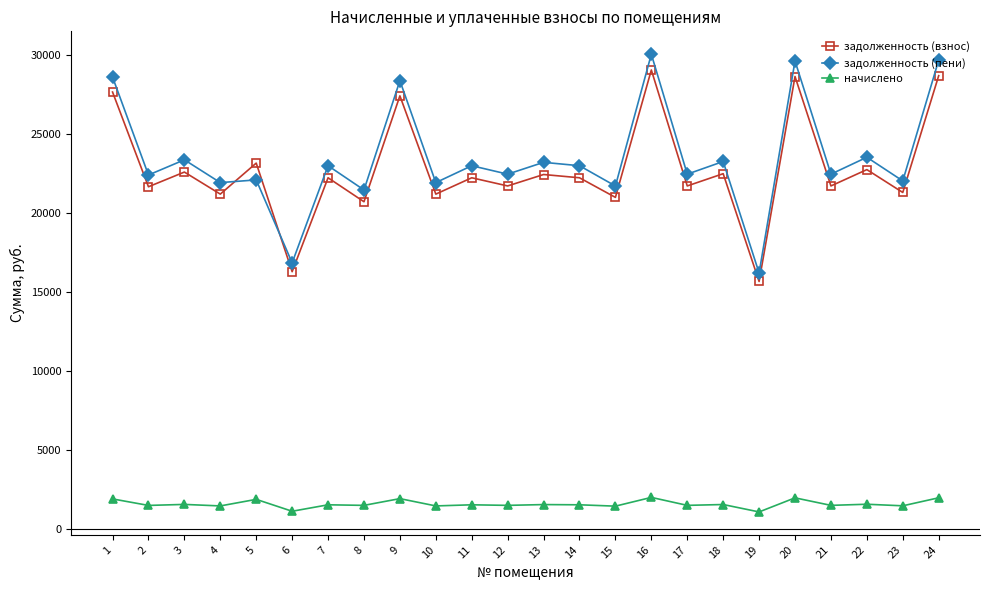

What is the average value of the задолженность (пени) series?

23448.7